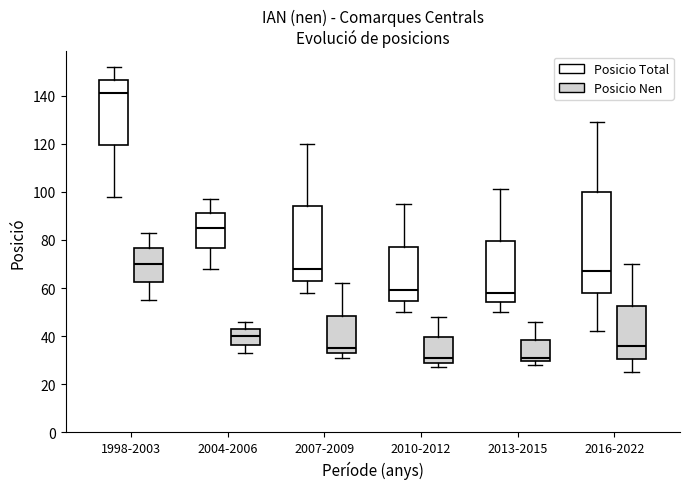

Reading left to right, read every box against the y-axis: the position of its median line, the range the box covers, and the ends of its whiskers. The values are not printed on the chart, so give them approximately, as read against the axis.

1998-2003 (Posicio Total): median 142, box 120 to 146, whiskers 98 to 152
1998-2003 (Posicio Nen): median 70, box 62 to 76, whiskers 56 to 84
2004-2006 (Posicio Total): median 86, box 76 to 92, whiskers 68 to 98
2004-2006 (Posicio Nen): median 40, box 36 to 44, whiskers 34 to 46
2007-2009 (Posicio Total): median 68, box 64 to 94, whiskers 58 to 120
2007-2009 (Posicio Nen): median 36, box 34 to 48, whiskers 32 to 62
2010-2012 (Posicio Total): median 60, box 54 to 78, whiskers 50 to 96
2010-2012 (Posicio Nen): median 32, box 30 to 40, whiskers 28 to 48
2013-2015 (Posicio Total): median 58, box 54 to 80, whiskers 50 to 102
2013-2015 (Posicio Nen): median 32, box 30 to 38, whiskers 28 to 46
2016-2022 (Posicio Total): median 68, box 58 to 100, whiskers 42 to 130
2016-2022 (Posicio Nen): median 36, box 30 to 52, whiskers 26 to 70